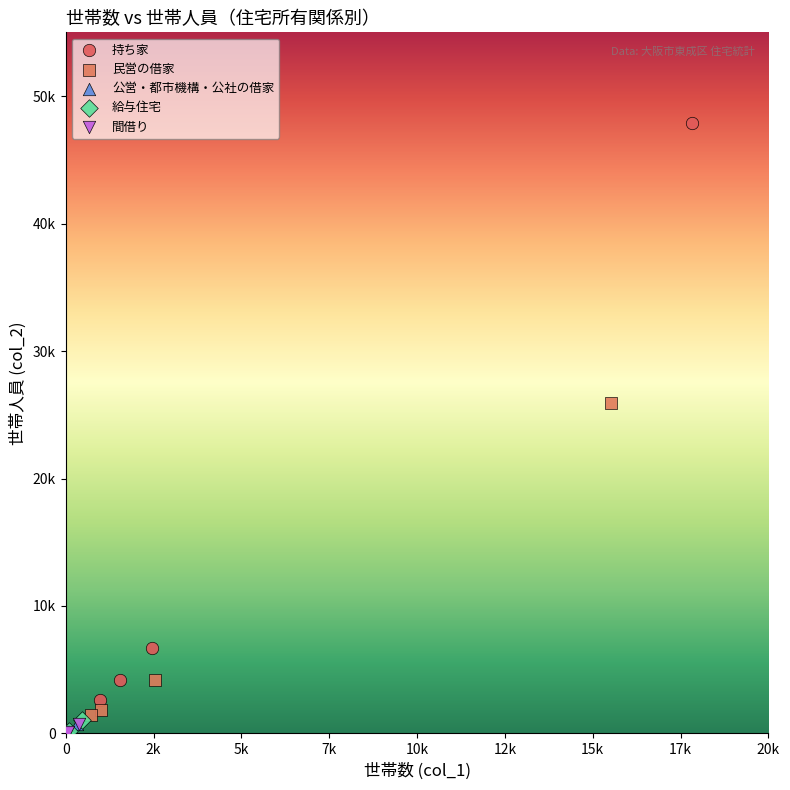

Which series has the widest spread of Y values?

持ち家